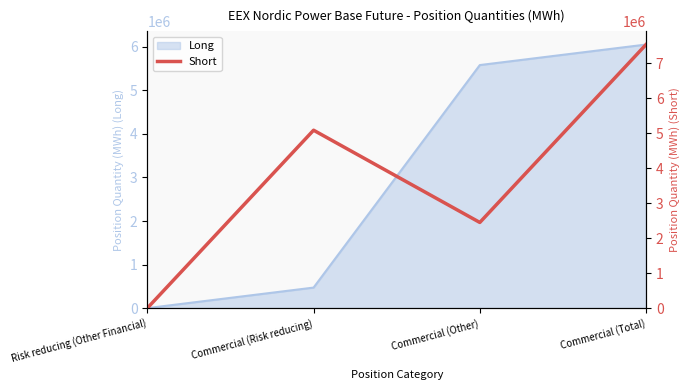

At which category does the data reach its first local peak?

Commercial (Risk reducing)